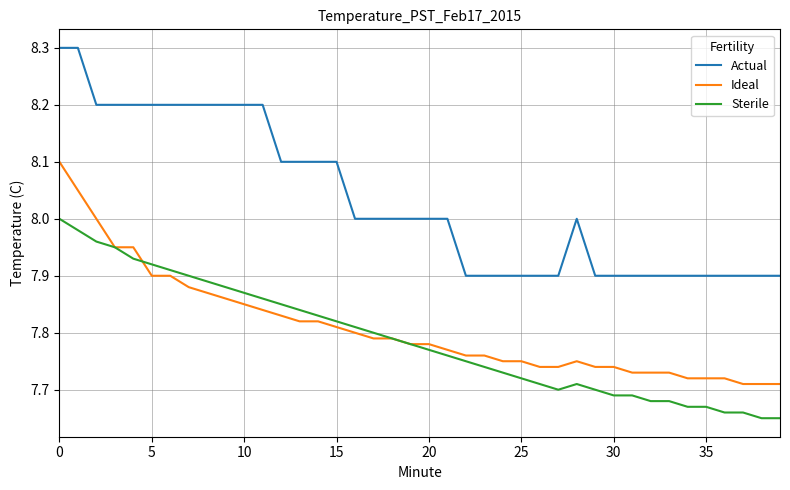

True or false: Actual and Sterile intersect in this chart.

False